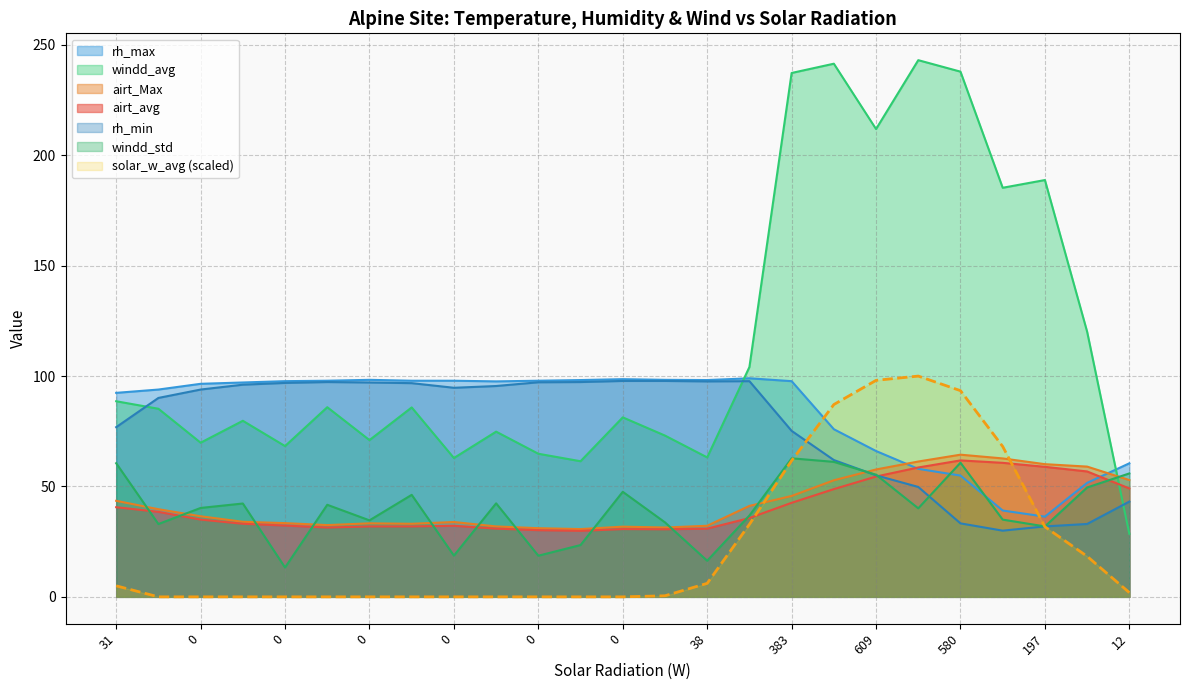

Does the chart have visible grid lines?

Yes